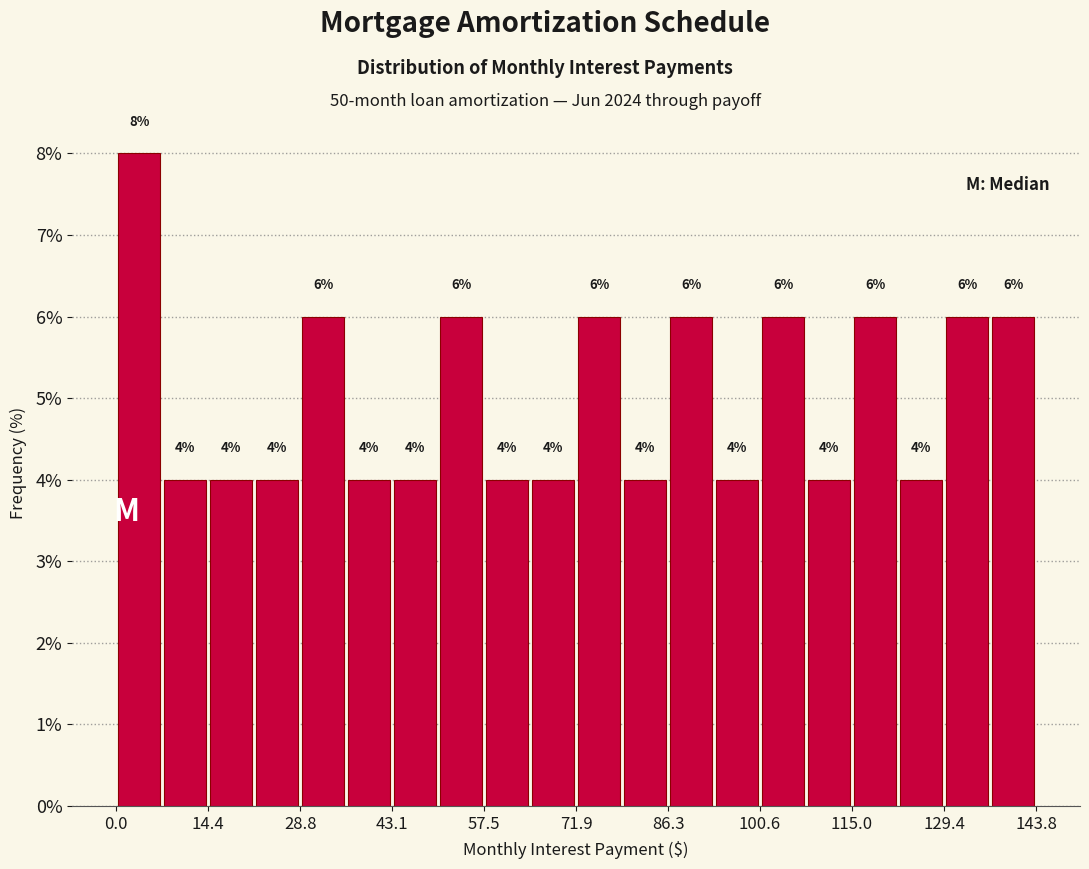

Around what value on the x-axis is the tallest bar? Give the approximate position of its centre, as read against the axis.

4